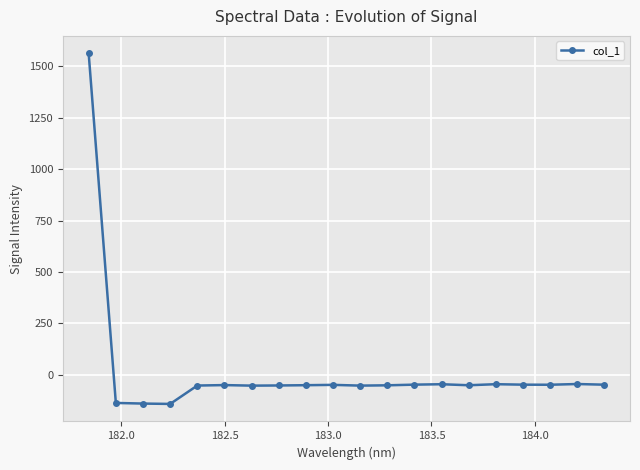

What is the smallest value displayed?

-140.9